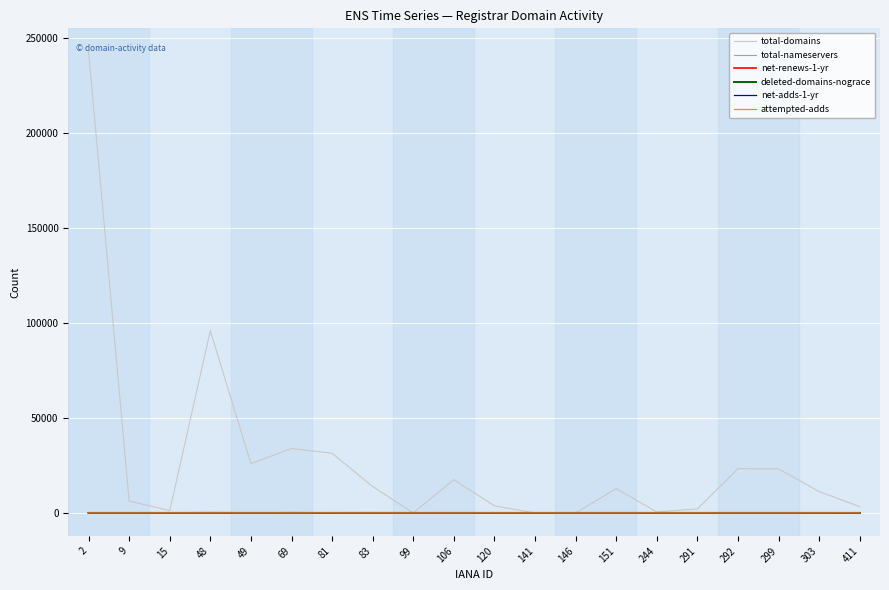

Does the chart have visible grid lines?

Yes